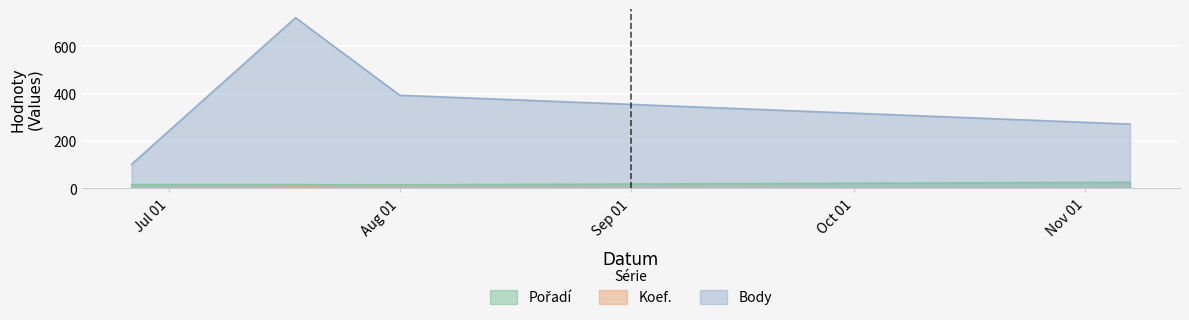

What is the difference between the maximum and minimum values in the Body series?

620